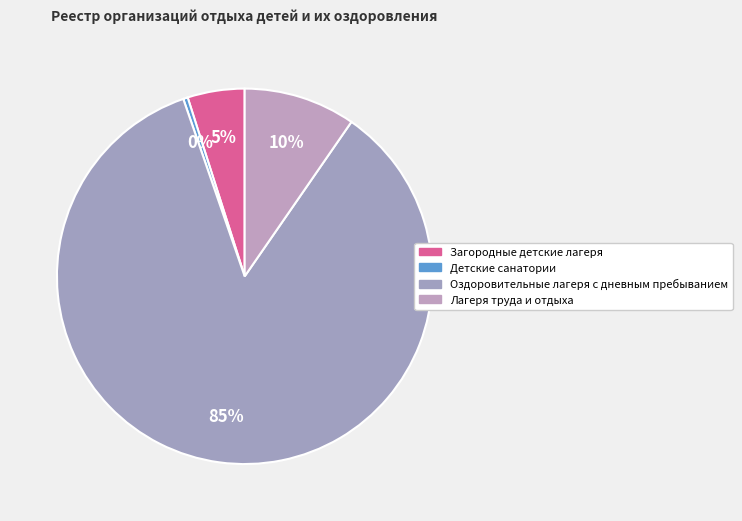

How many segments does this pie chart have?

4